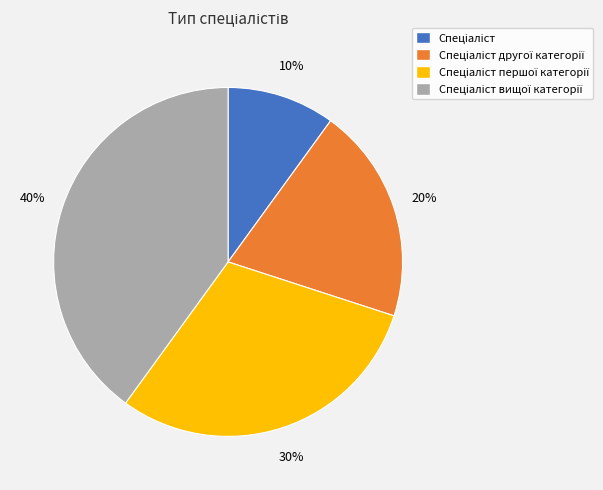

To the nearest percent, what is the difference between the largest and smallest slice percentages?

30%